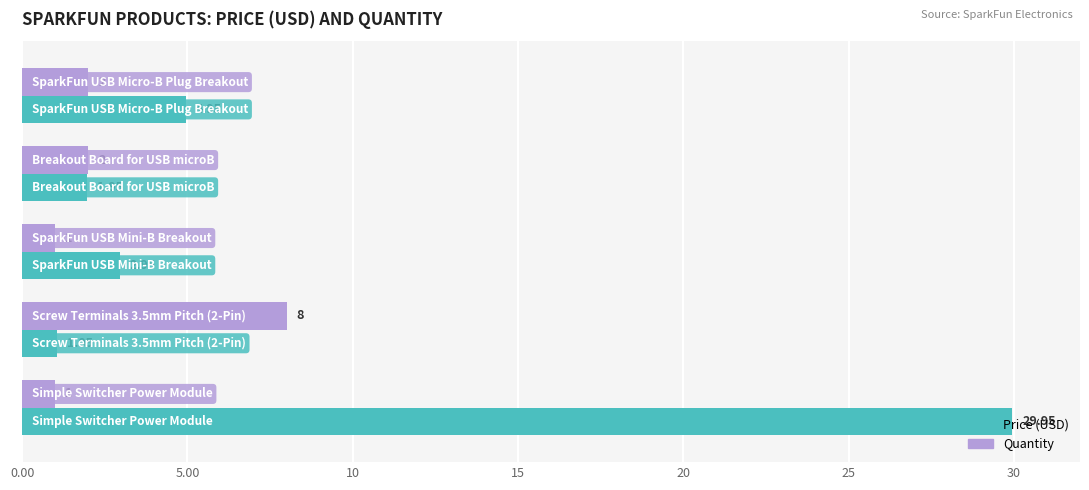

Rank the series by their average value, from lowest to highest.

Quantity, Price (USD)